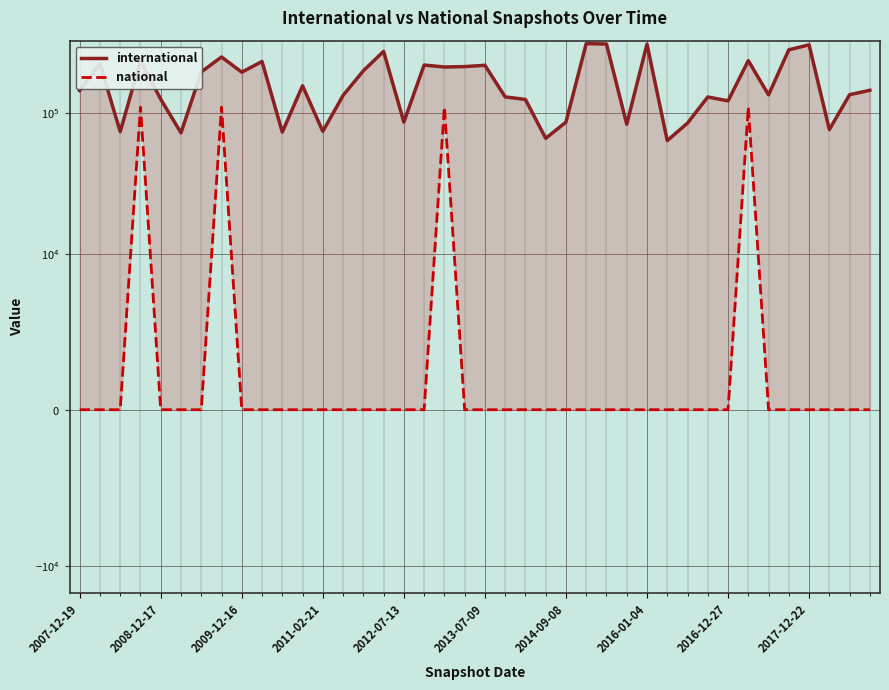

Between 2011-02-21 and 2014-09-08, which is larger?

2011-02-21